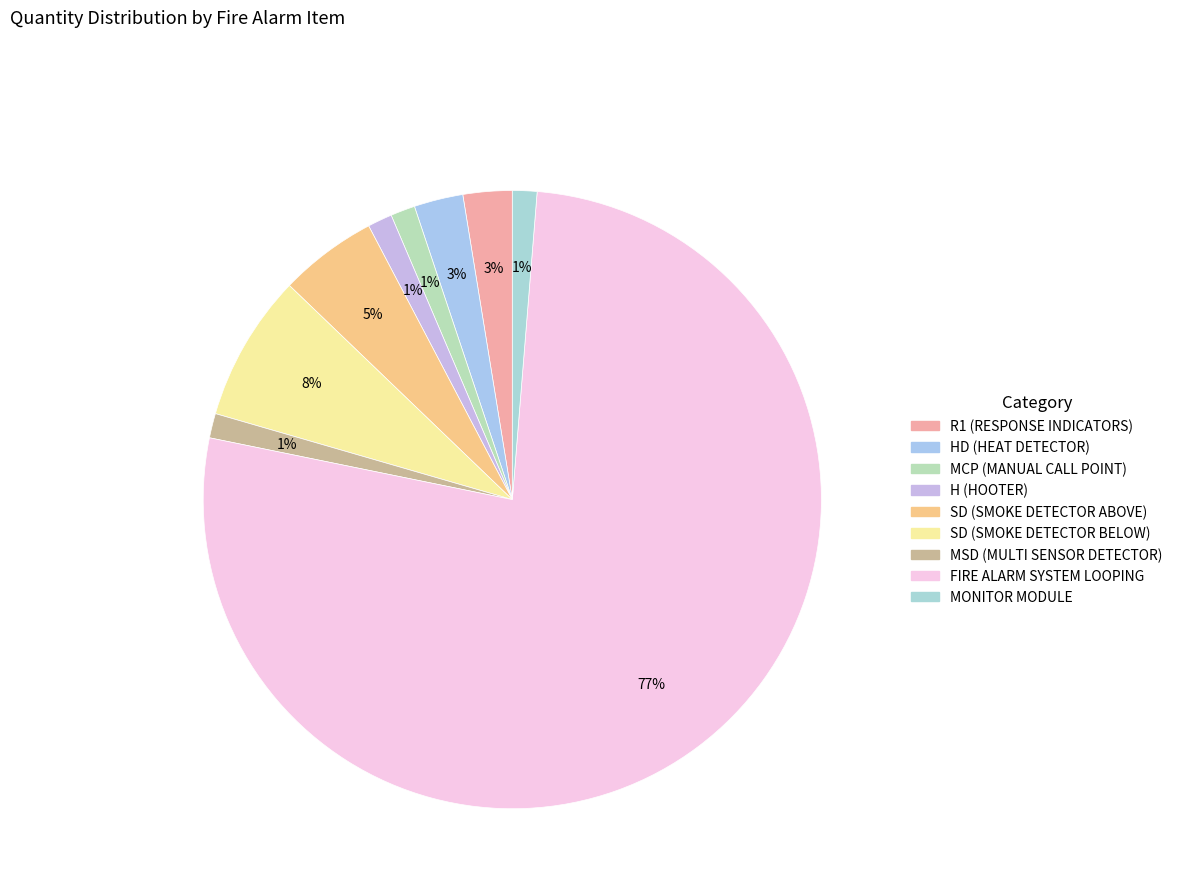

What percentage is the R1 (RESPONSE INDICATORS) slice, to the nearest percent?

3%